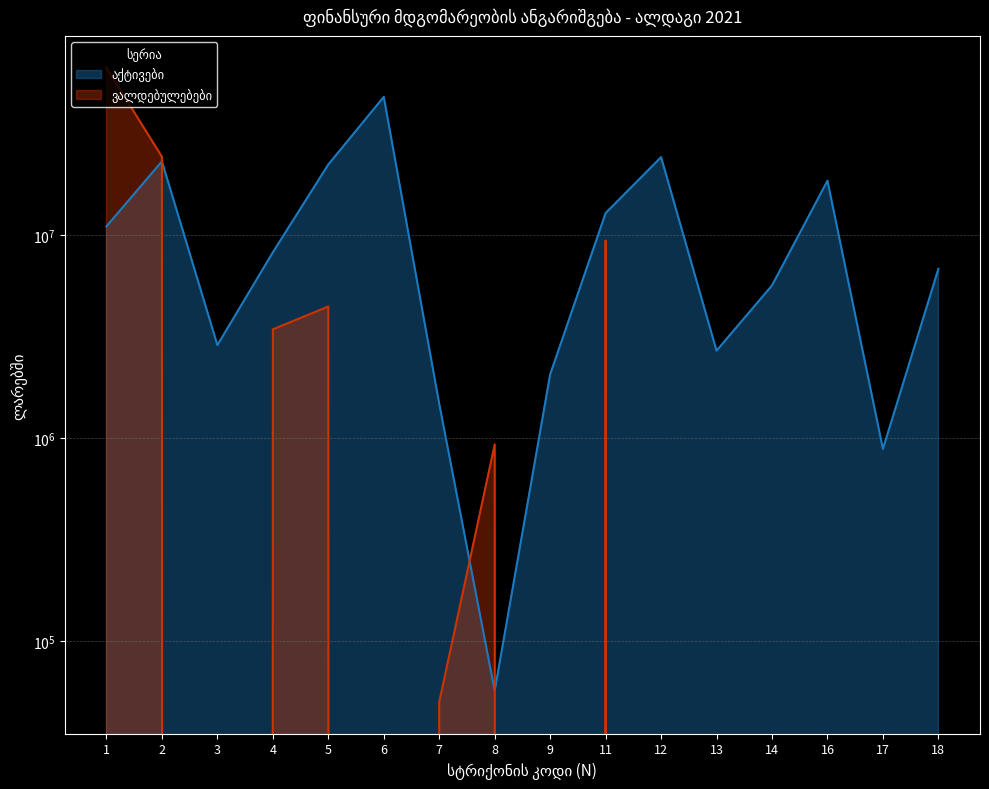

Is it true that აქტივები equals 40100044.4 at 2?

False